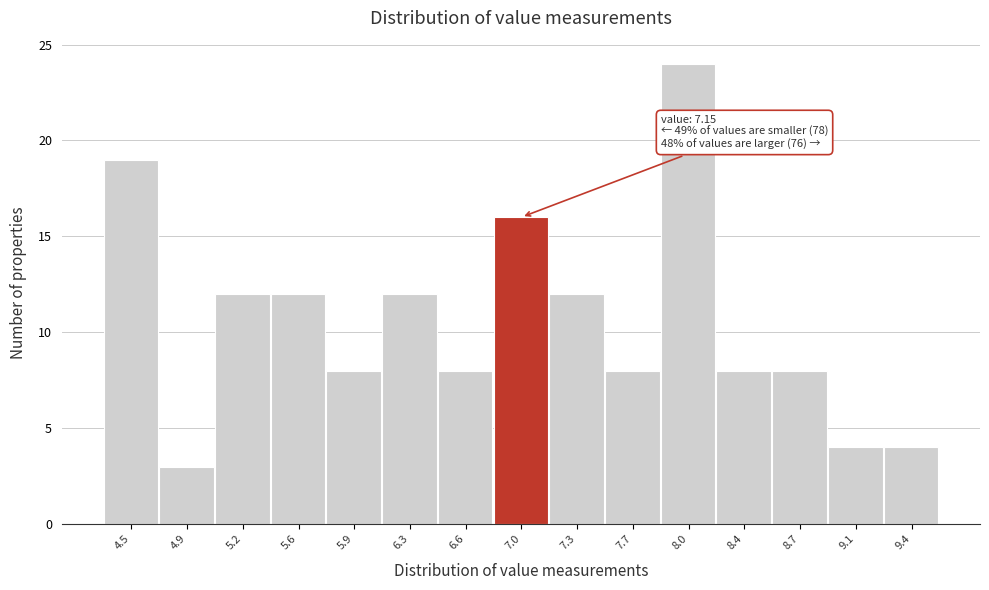

Reading left to right, extract all data points from this chart.

4.5=19	4.9=3	5.2=12	5.6=12	5.9=8	6.3=12	6.6=8	7.0=16	7.3=12	7.7=8	8.0=24	8.4=8	8.7=8	9.1=4	9.4=4